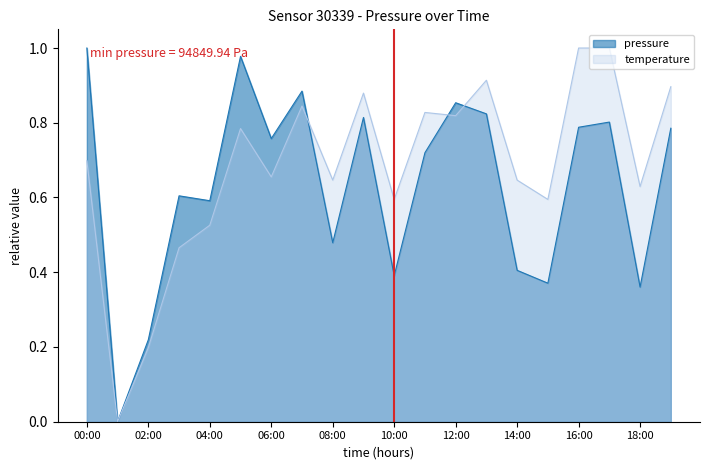

True or false: temperature has more than 1 interior local peaks.

True